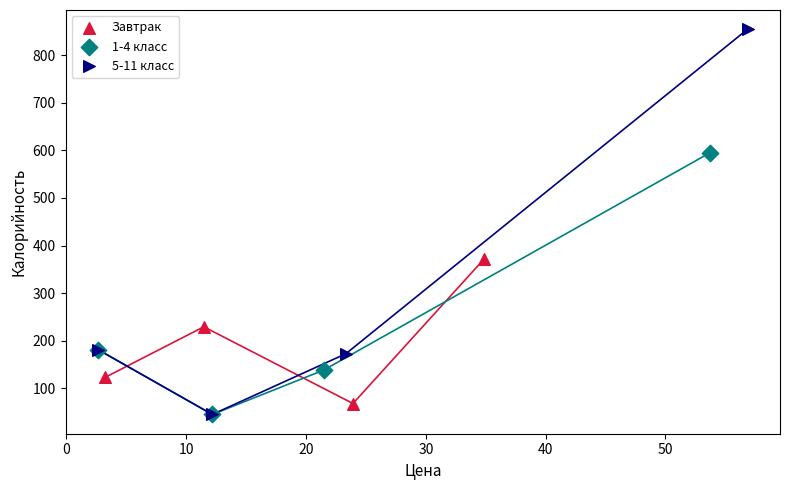

Which series has the largest Y range (max minus min)?

5-11 класс